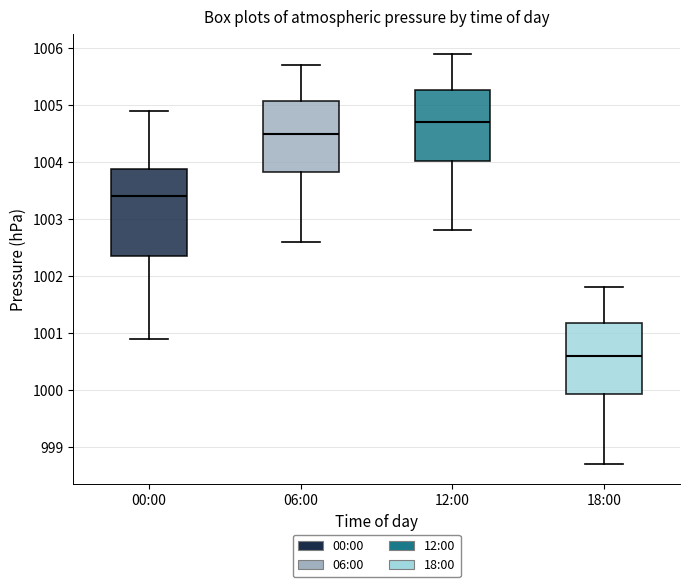

Reading left to right, read every box against the y-axis: the position of its median line, the range the box covers, and the ends of its whiskers. The values are not printed on the chart, so give them approximately, as read against the axis.

00:00: median 1003.4, box 1002.4 to 1003.9, whiskers 1000.9 to 1004.9
06:00: median 1004.5, box 1003.8 to 1005.1, whiskers 1002.6 to 1005.7
12:00: median 1004.7, box 1004.0 to 1005.3, whiskers 1002.8 to 1005.9
18:00: median 1000.6, box 999.9 to 1001.2, whiskers 998.7 to 1001.8